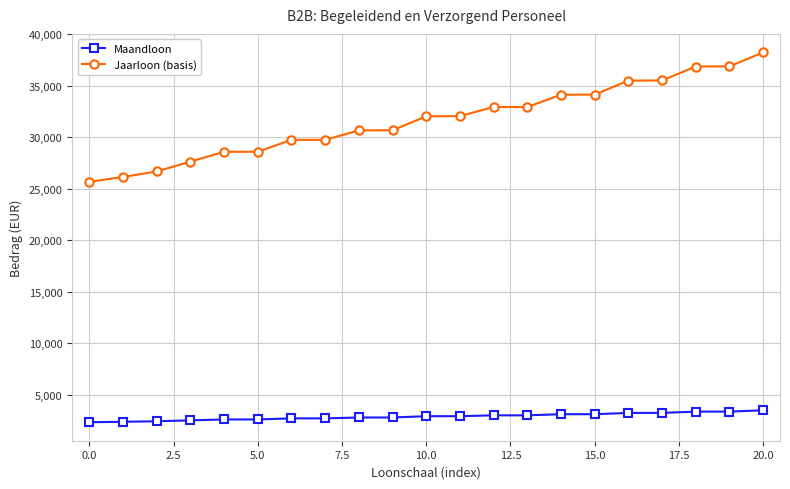

How many lines are shown in the chart?

2